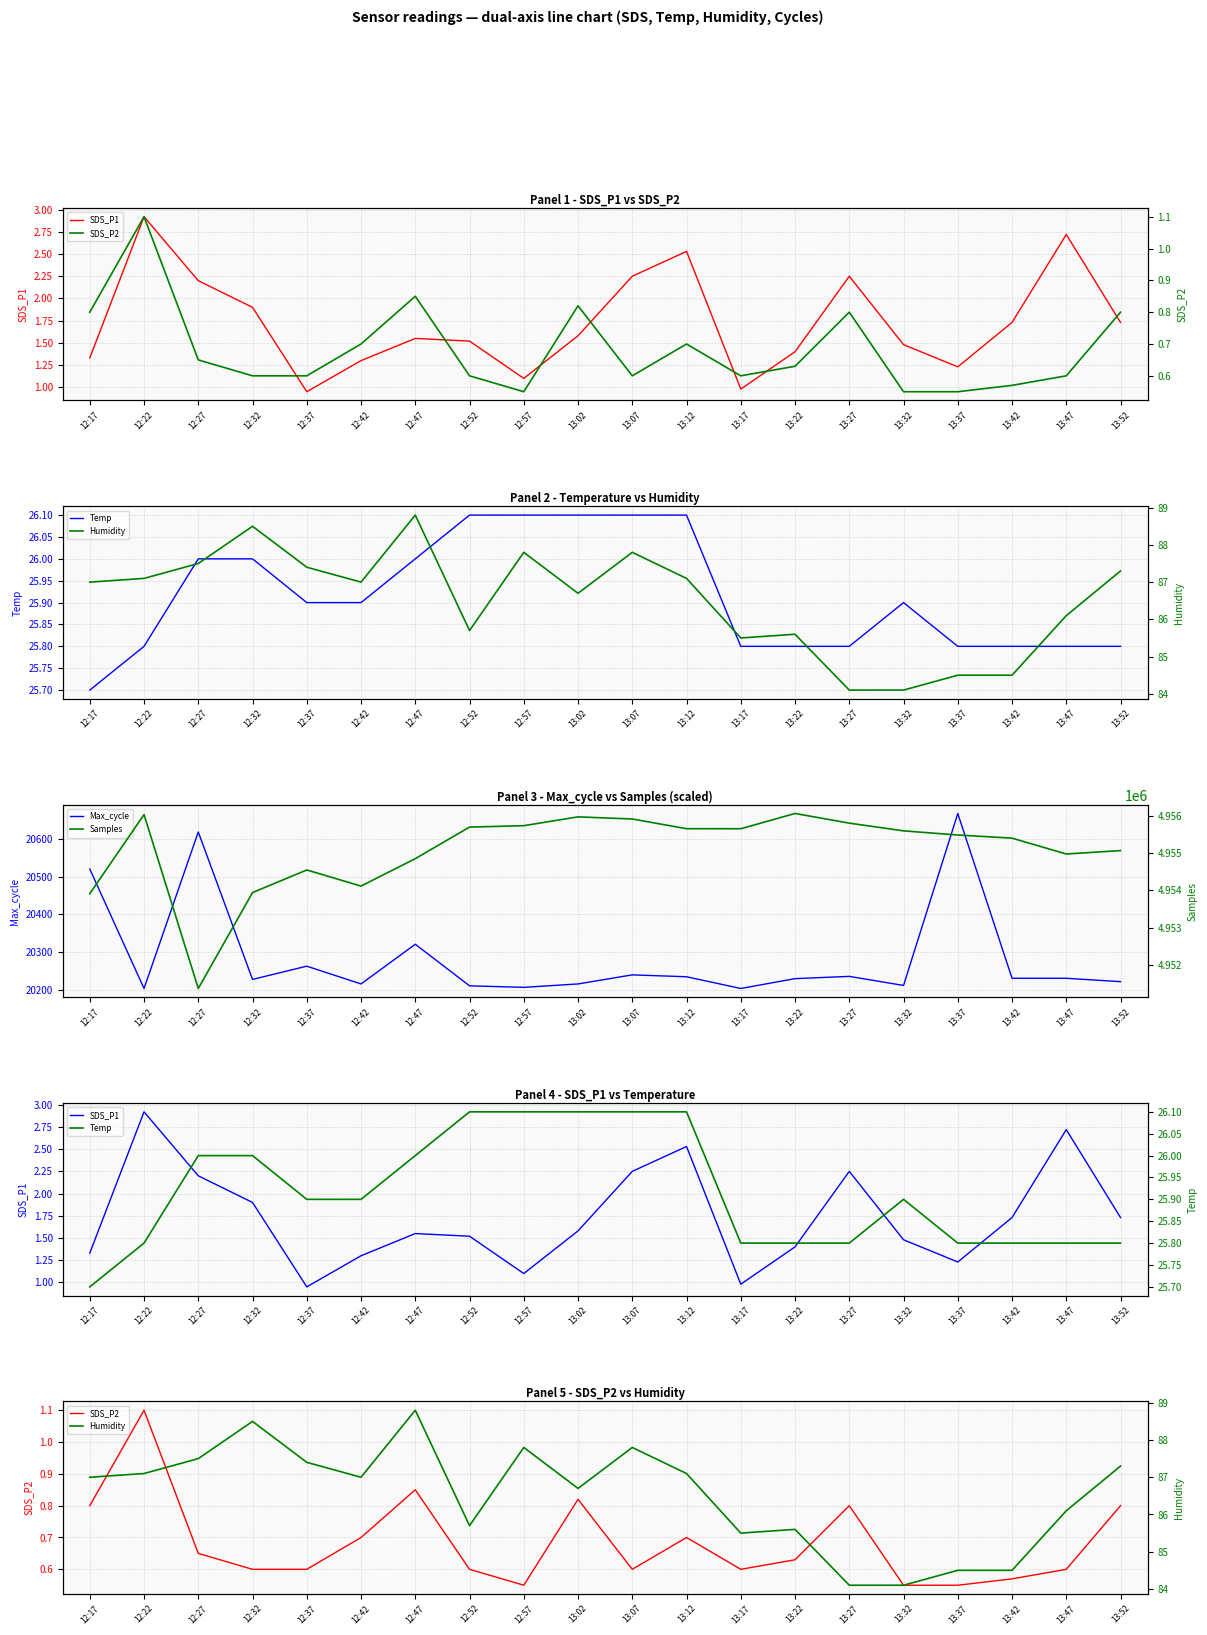

Is this an area chart (filled region under the line)?

No